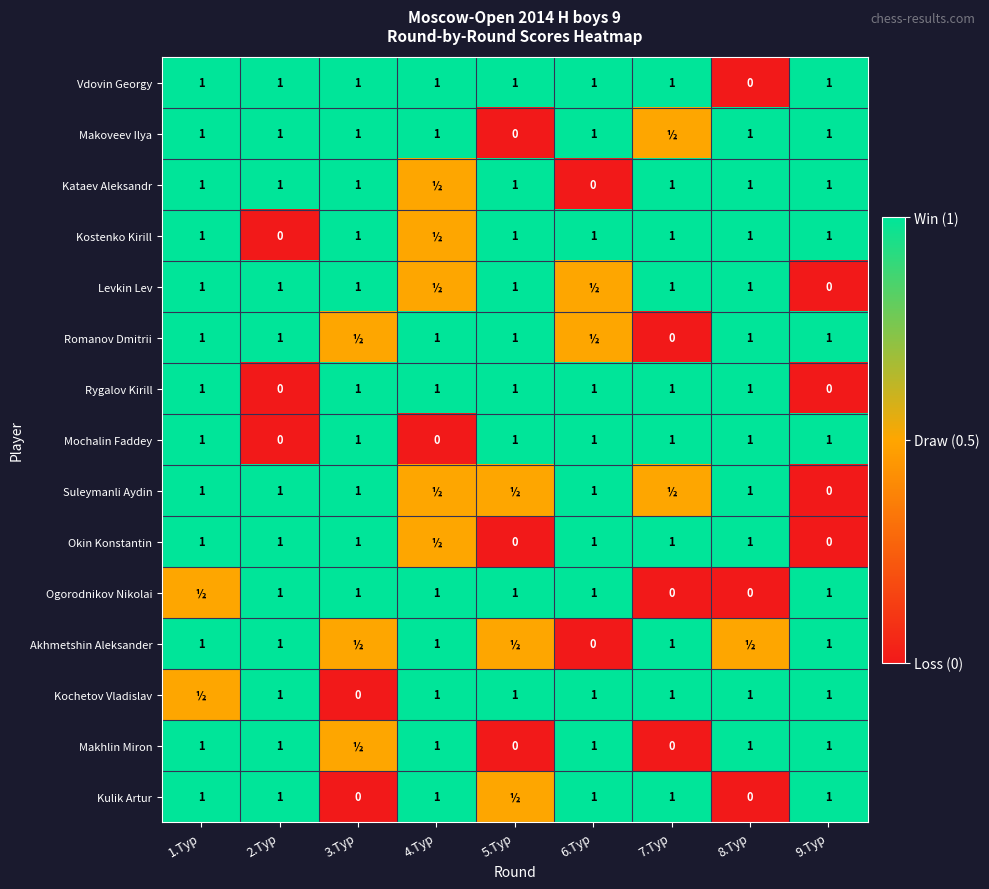

Is it true that Rygalov Kirill equals 1.0 at 4.Тур?

True